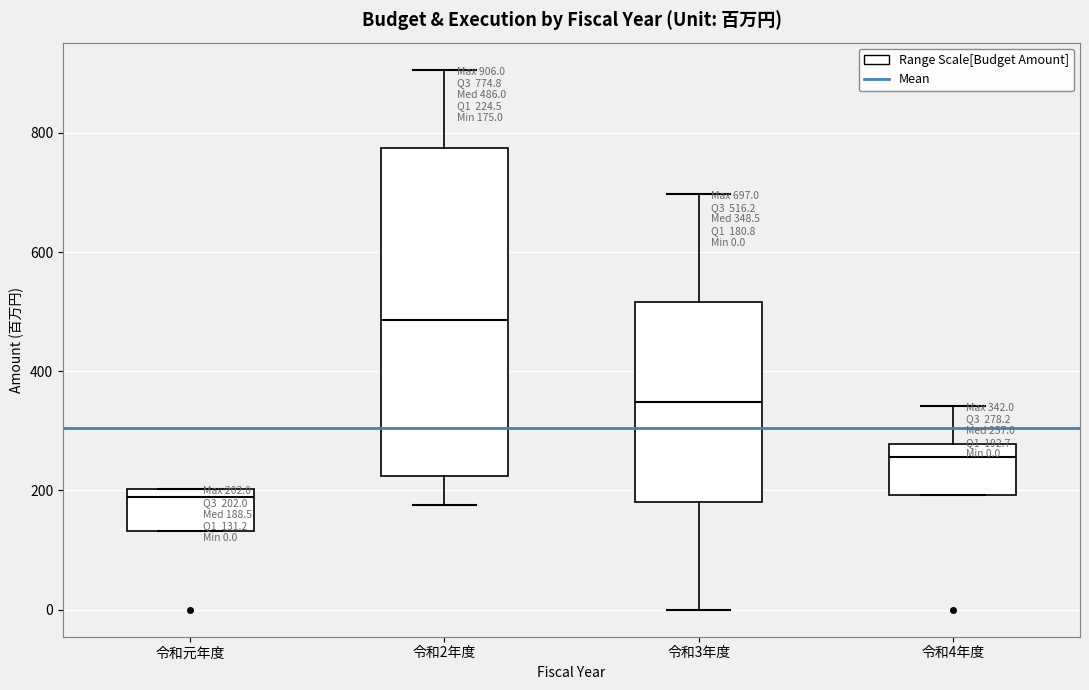

Which box's median line is the highest?

令和2年度